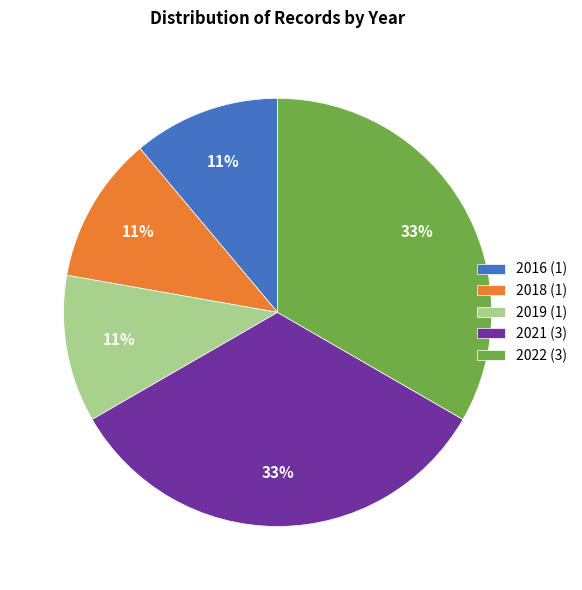

Is there a majority slice in this chart?

No